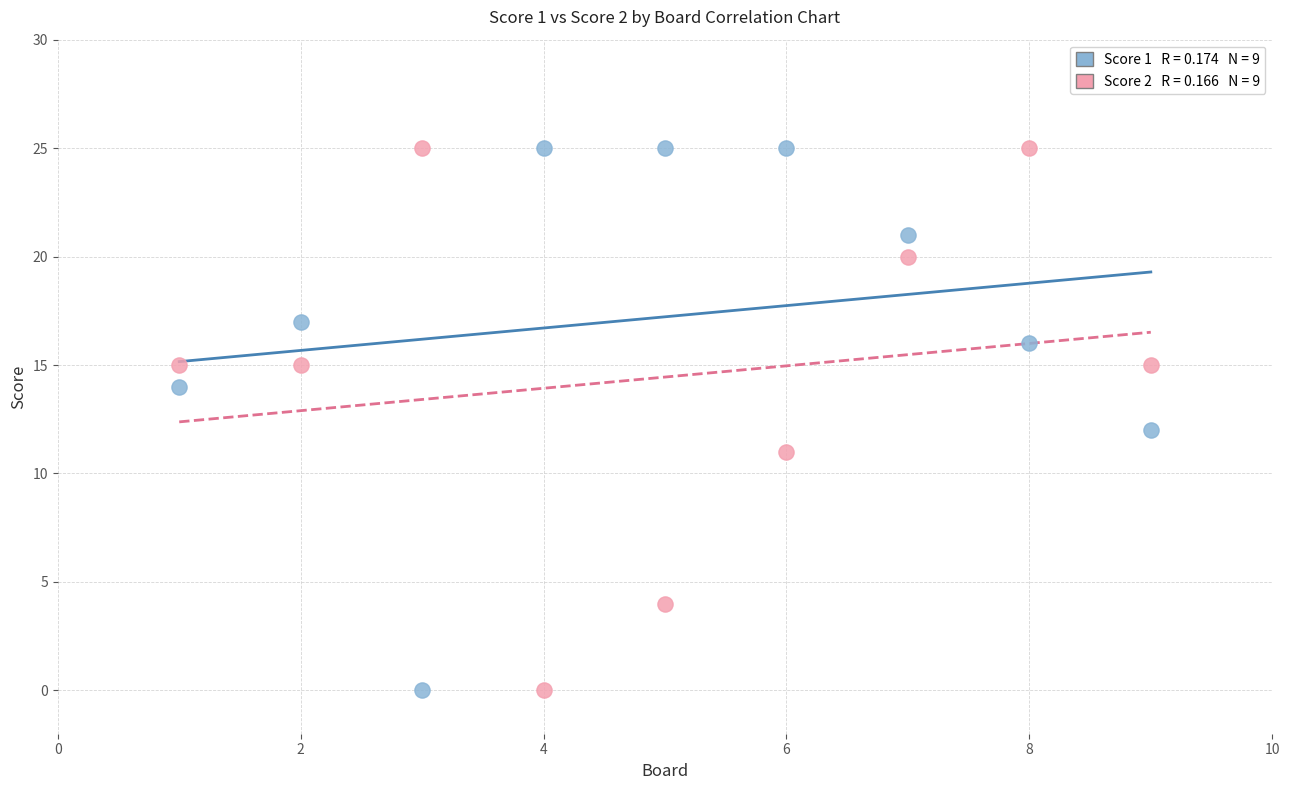

Across all data points, what is the range of X values (max minus min)?

8